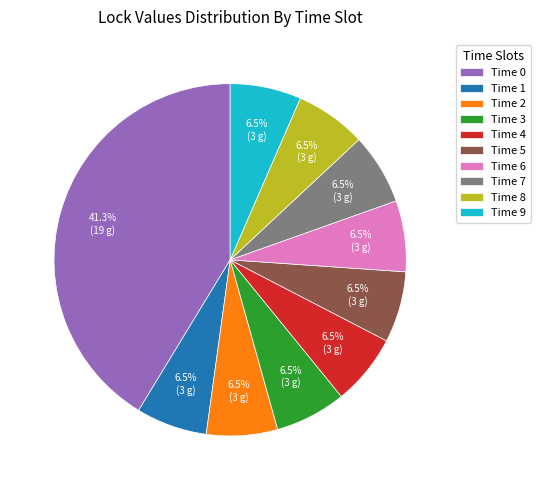

Combined, do Time 5 and Time 0 account for over 50%?

No